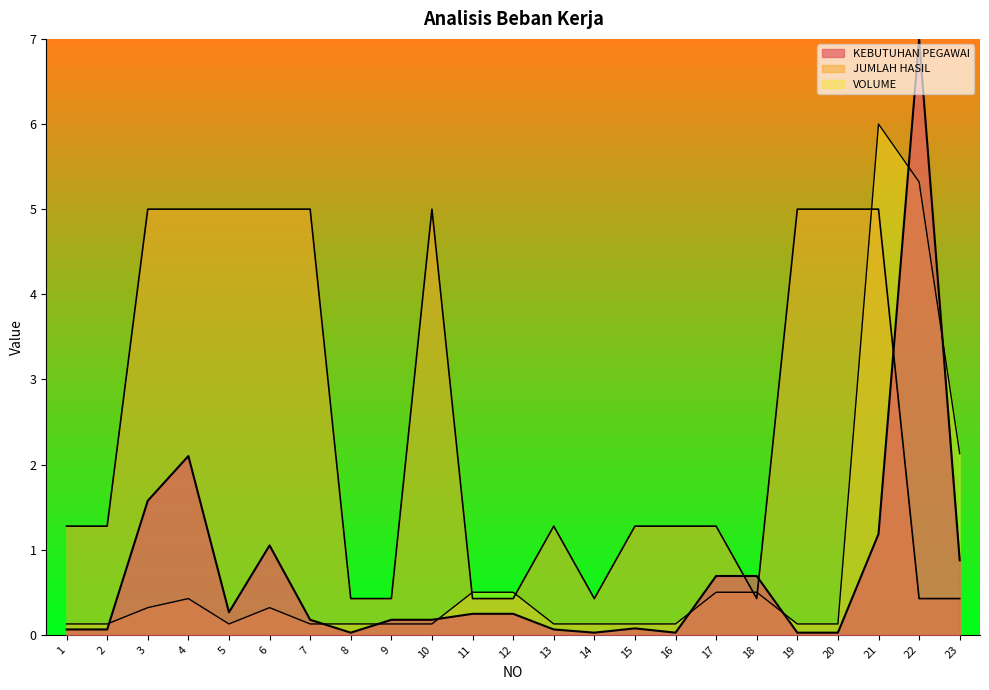

True or false: JUMLAH HASIL and KEBUTUHAN PEGAWAI cross at least once.

True